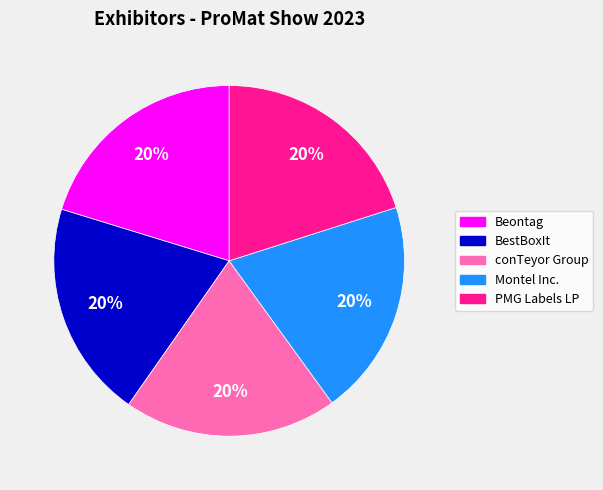

To the nearest percent, what portion does Beontag represent?

20%